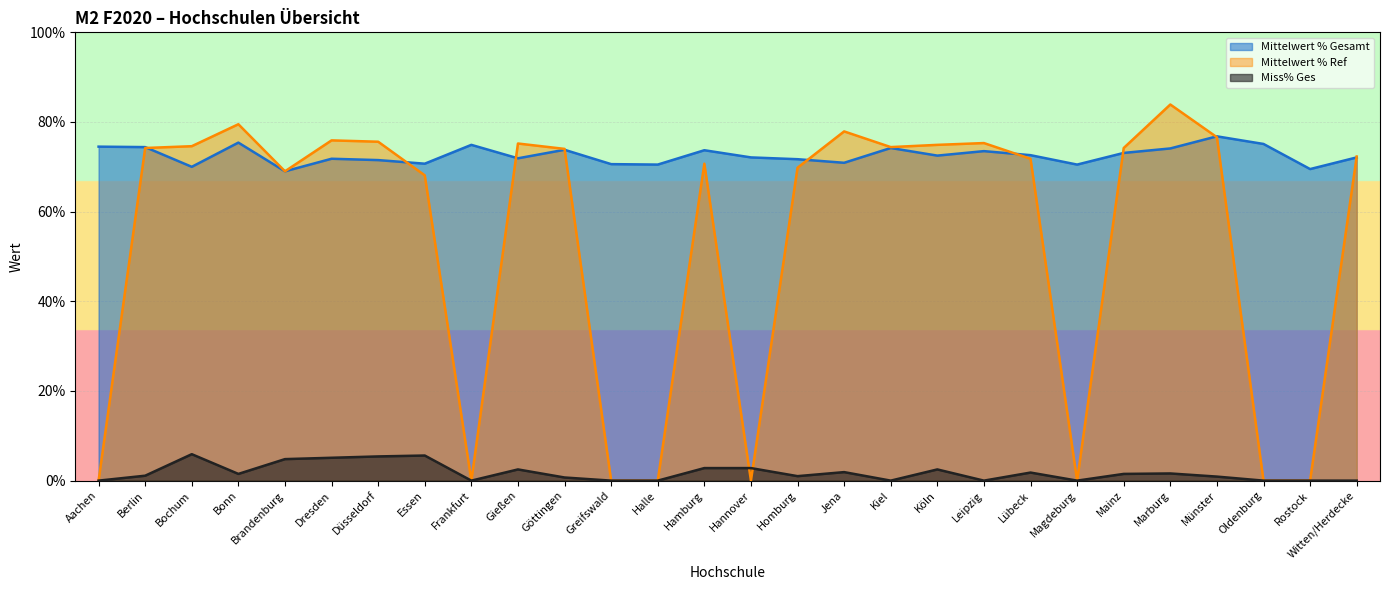

Reading left to right, transcribe all the data shown in this chart.

Mittelwert % Gesamt: 74.5	74.4	70.0	75.4	69.0	71.8	71.5	70.7	74.9	71.9	73.8	70.6	70.5	73.7	72.1	71.7	70.9	74.2	72.5	73.5	72.6	70.5	73.1	74.1	76.8	75.1	69.5	72.1
Mittelwert % Ref: 0.0	74.2	74.6	79.5	69.0	75.9	75.6	68.1	0.0	75.2	74.0	0.0	0.0	70.7	0.0	69.8	77.9	74.4	74.9	75.3	71.8	0.0	74.2	83.9	76.6	0.0	0.0	72.3
Miss% Ges: 0.0	1.1	5.9	1.5	4.8	5.1	5.4	5.6	0.0	2.5	0.7	0.0	0.0	2.8	2.8	1.0	1.9	0.0	2.5	0.0	1.8	0.0	1.5	1.6	0.9	0.0	0.0	0.0